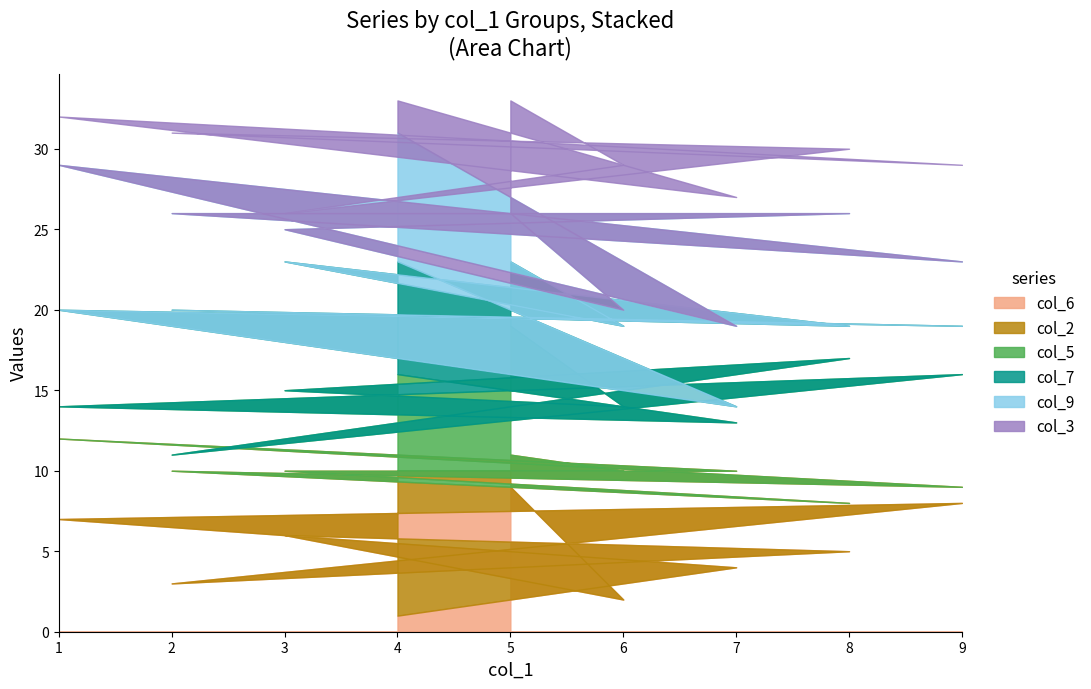

Reading right to left, extract all data points from this chart.

col_6: 9	2	6	5	3	8	7	4	1
col_2: 2	8	4	3	7	1	5	6	9
col_5: 8	4	5	9	1	7	2	3	6
col_7: 4	5	8	2	9	3	6	1	7
col_9: 3	1	2	7	6	4	9	5	8
col_3: 7	9	1	4	5	6	3	8	2